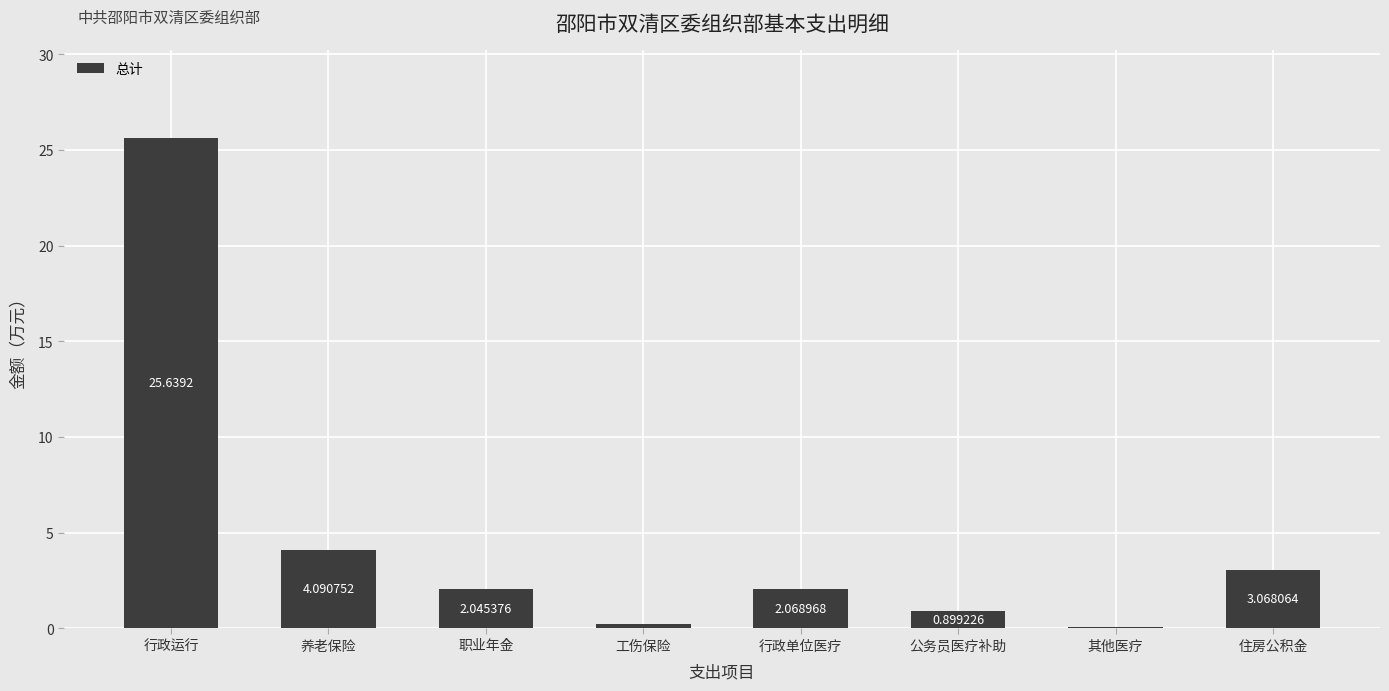

Which label corresponds to the largest value in the chart?

行政运行